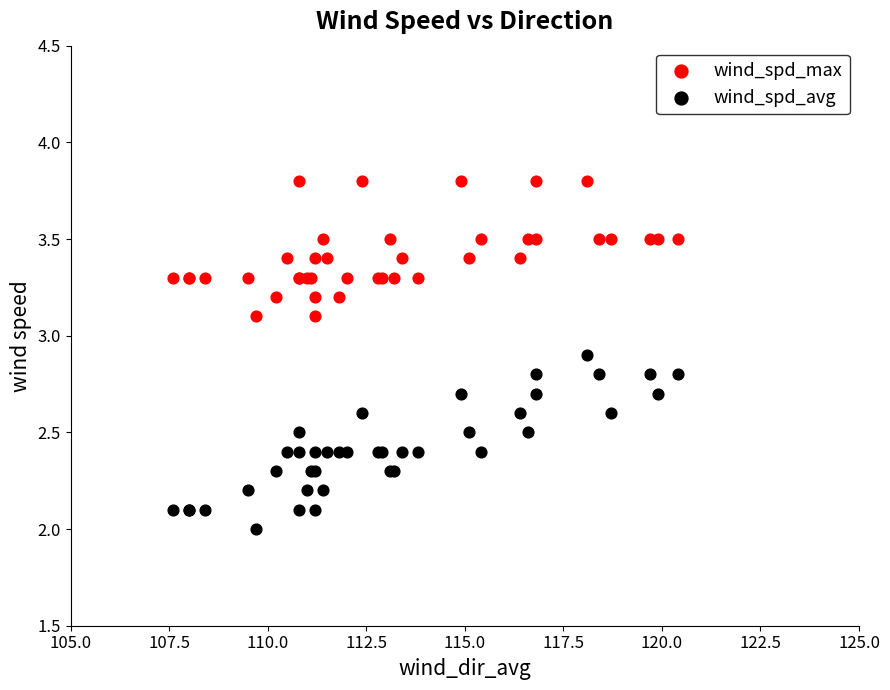

Which series reaches the maximum Y coordinate?

wind_spd_max